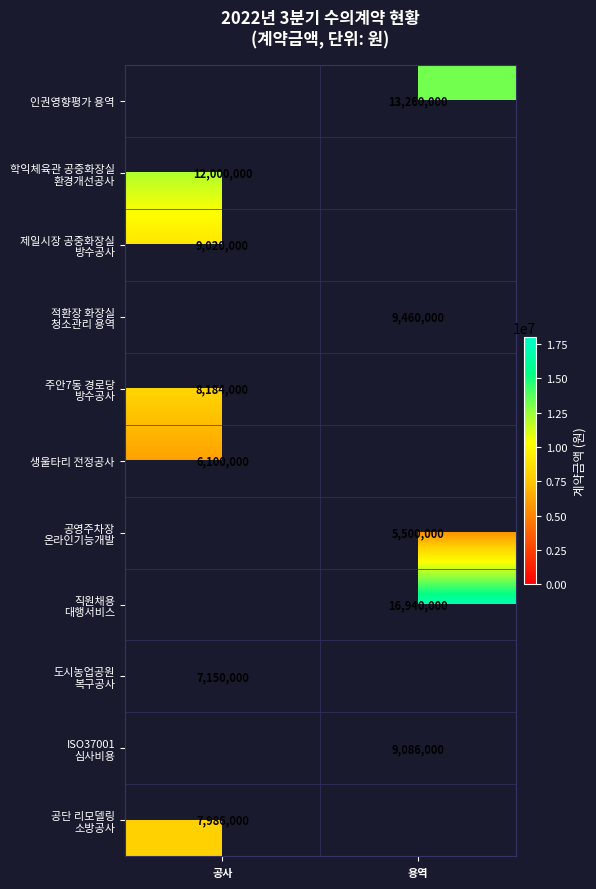

The 생울타리 전정공사 series shows 6100000 at 공사. True or false?

True